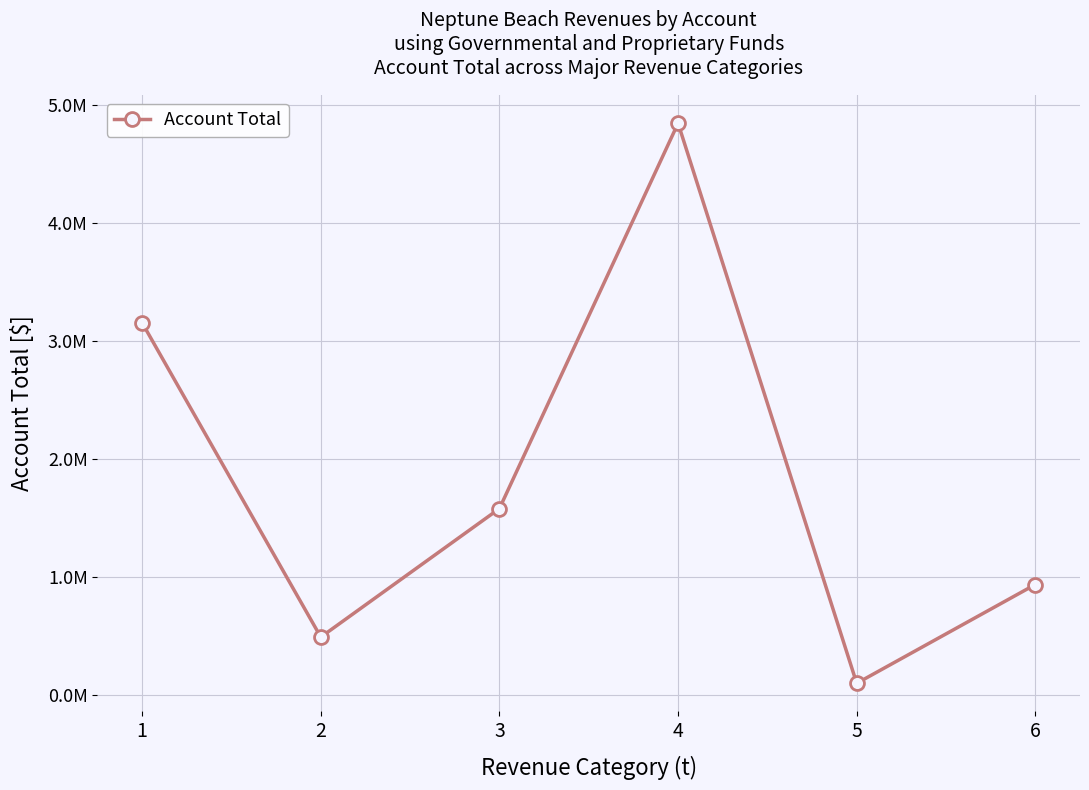

At which category does the data reach its first local peak?

4